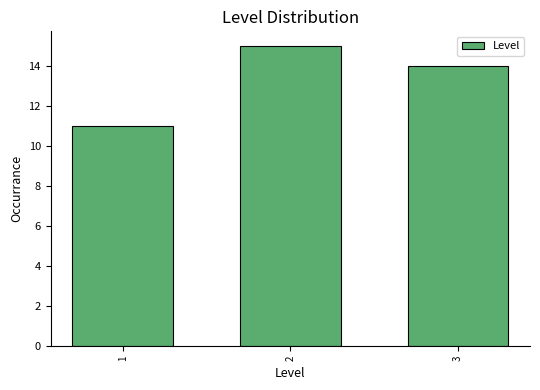

Reading left to right, what are all the values shown in this chart?

11	15	14